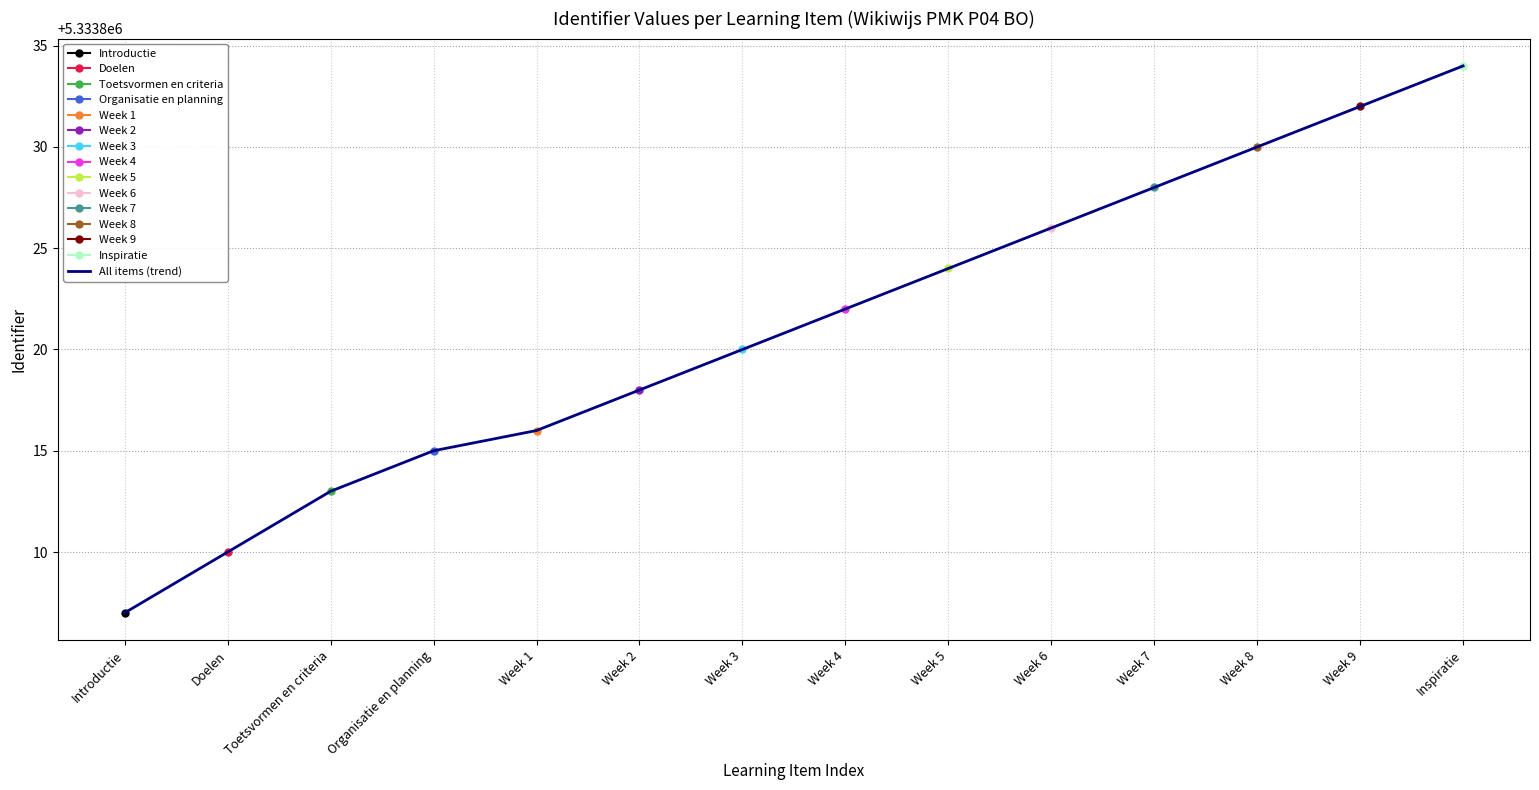

Rank the categories by value from lowest to highest.

Introductie, Doelen, Toetsvormen en criteria, Organisatie en planning, Week 1, Week 2, Week 3, Week 4, Week 5, Week 6, Week 7, Week 8, Week 9, Inspiratie